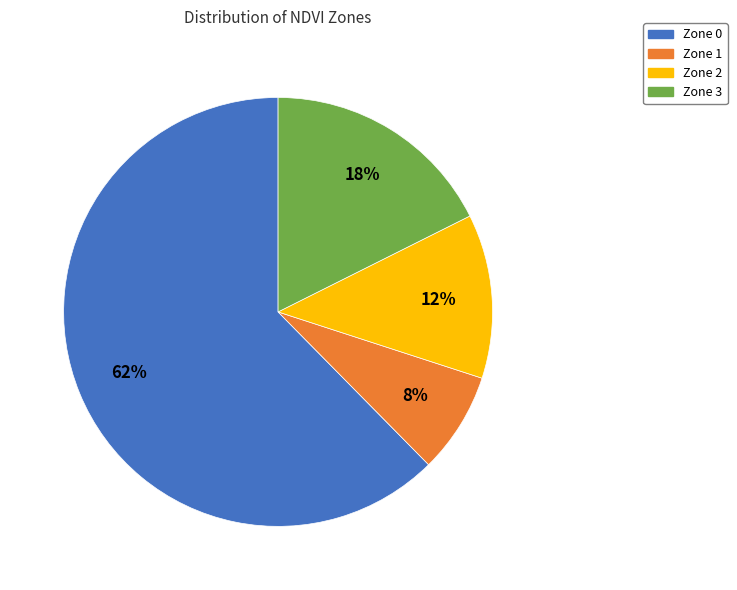

To the nearest percent, what is the average slice percentage?

25%